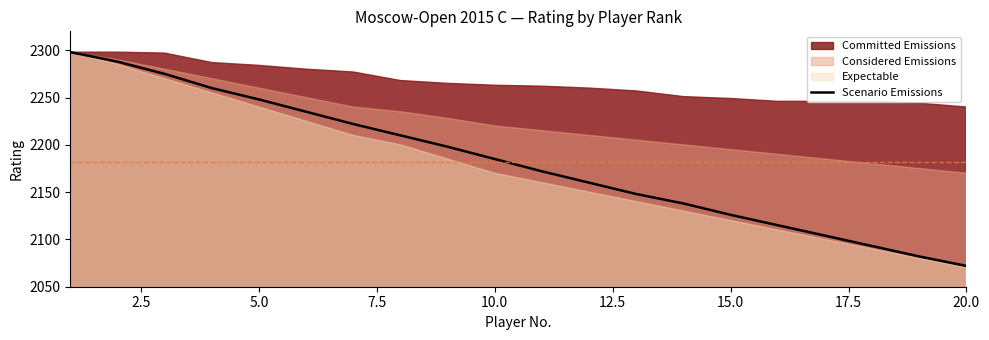

True or false: the data has more than 2 interior local peaks.

False